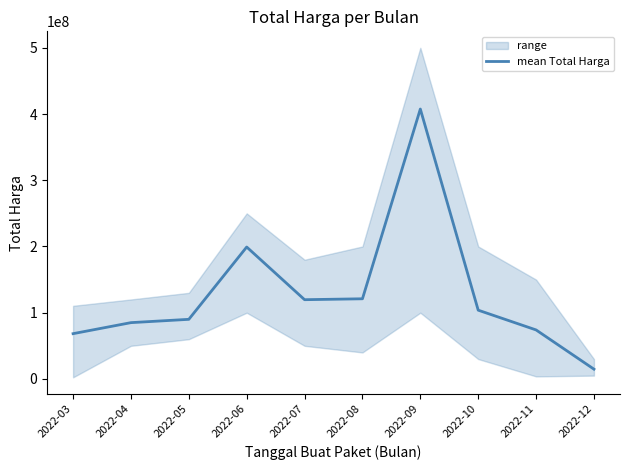

At which category does the data reach its first local valley?

2022-07